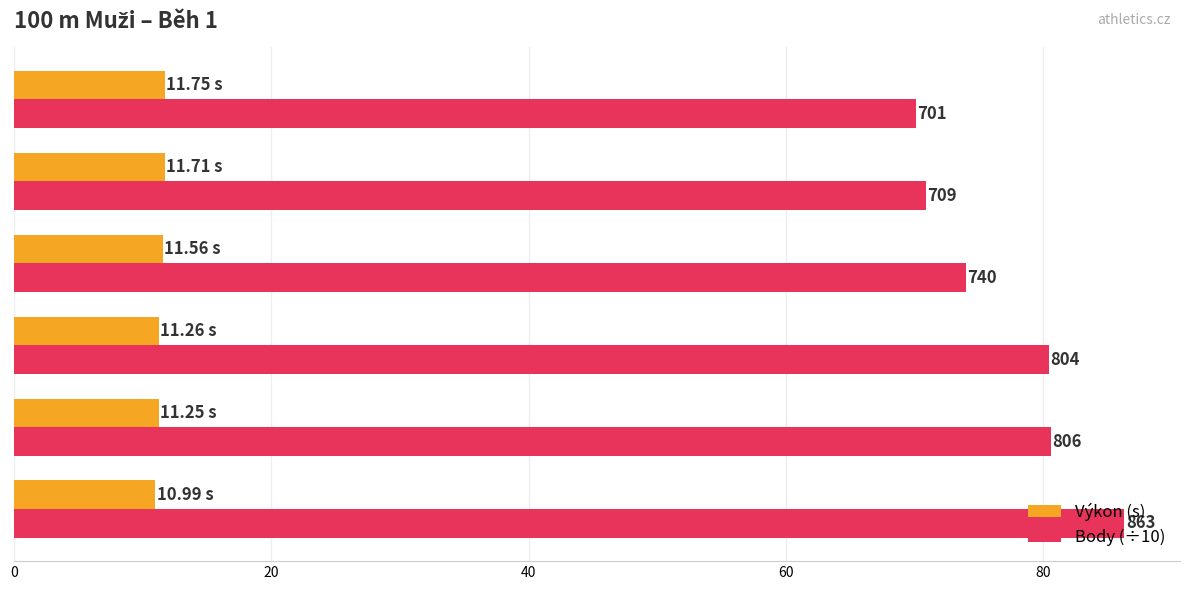

What are all the series names shown in the legend?

Výkon (s), Body (÷10)